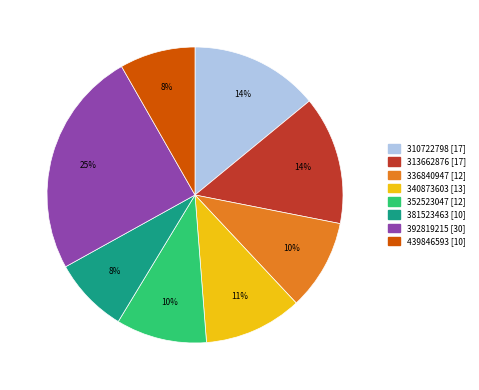

To the nearest percent, what is the average slice percentage?

12%